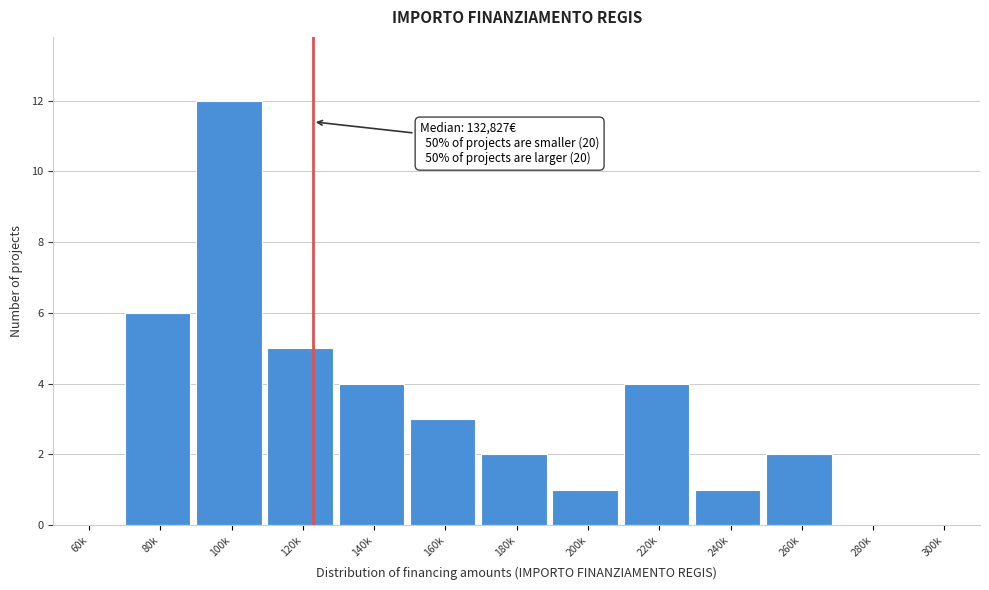

Reading left to right, list all the values displayed in this chart.

60k=0	80k=6	100k=12	120k=5	140k=4	160k=3	180k=2	200k=1	220k=4	240k=1	260k=2	280k=0	300k=0